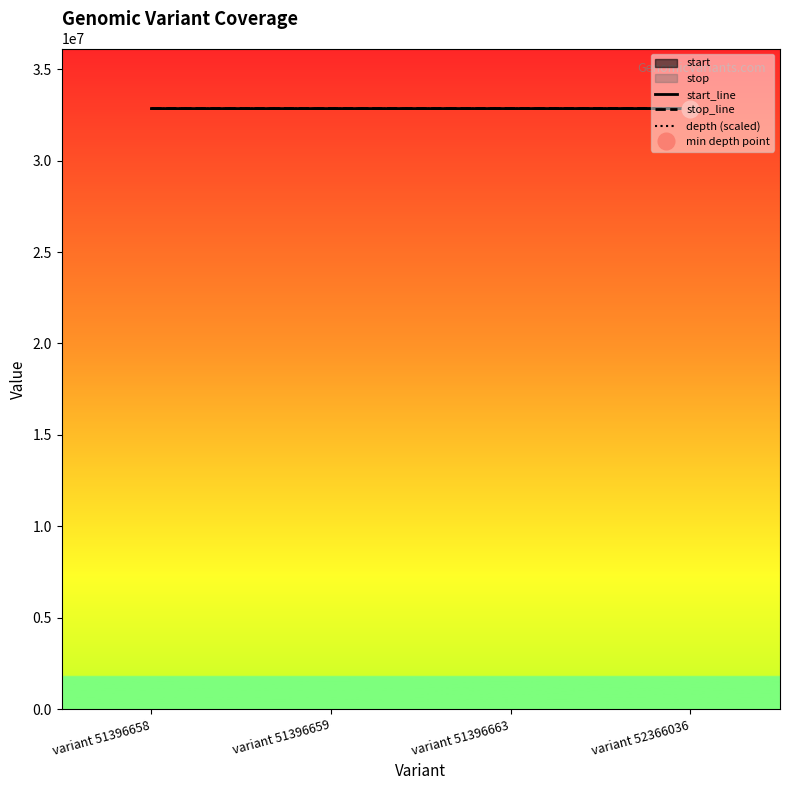

What is the total value across all series at variant 51396658?

98528163.7